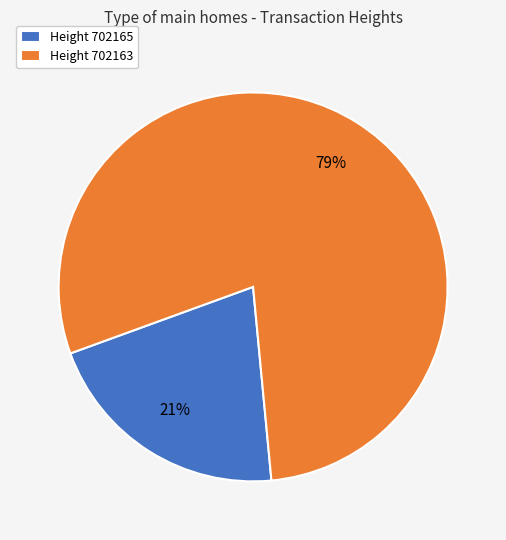

Is there a majority slice in this chart?

Yes